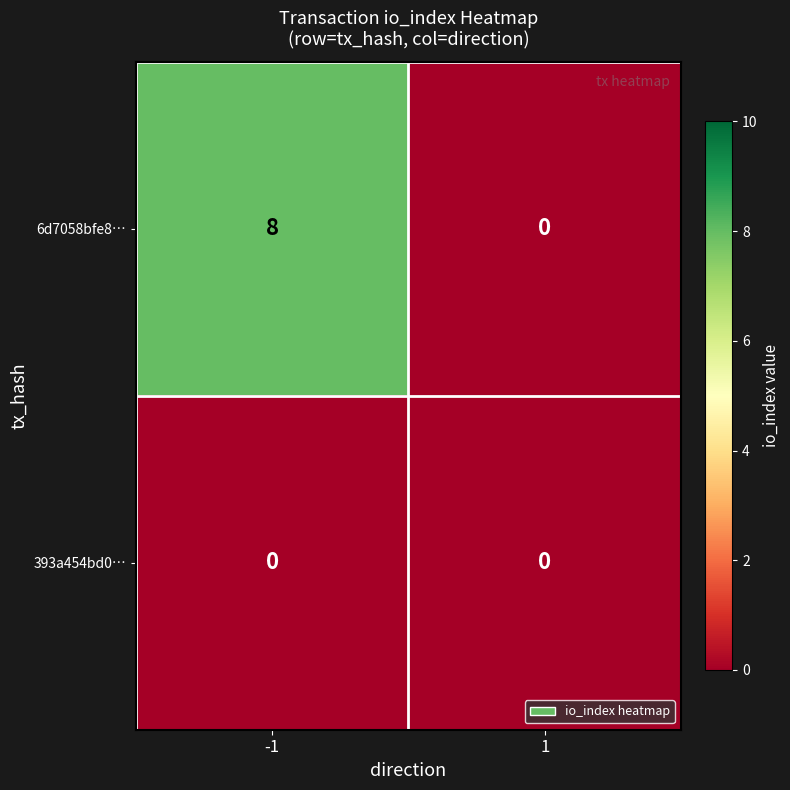

Reading left to right, transcribe all the data shown in this chart.

6d7058bfe8…: 8	0
393a454bd0…: 0	0